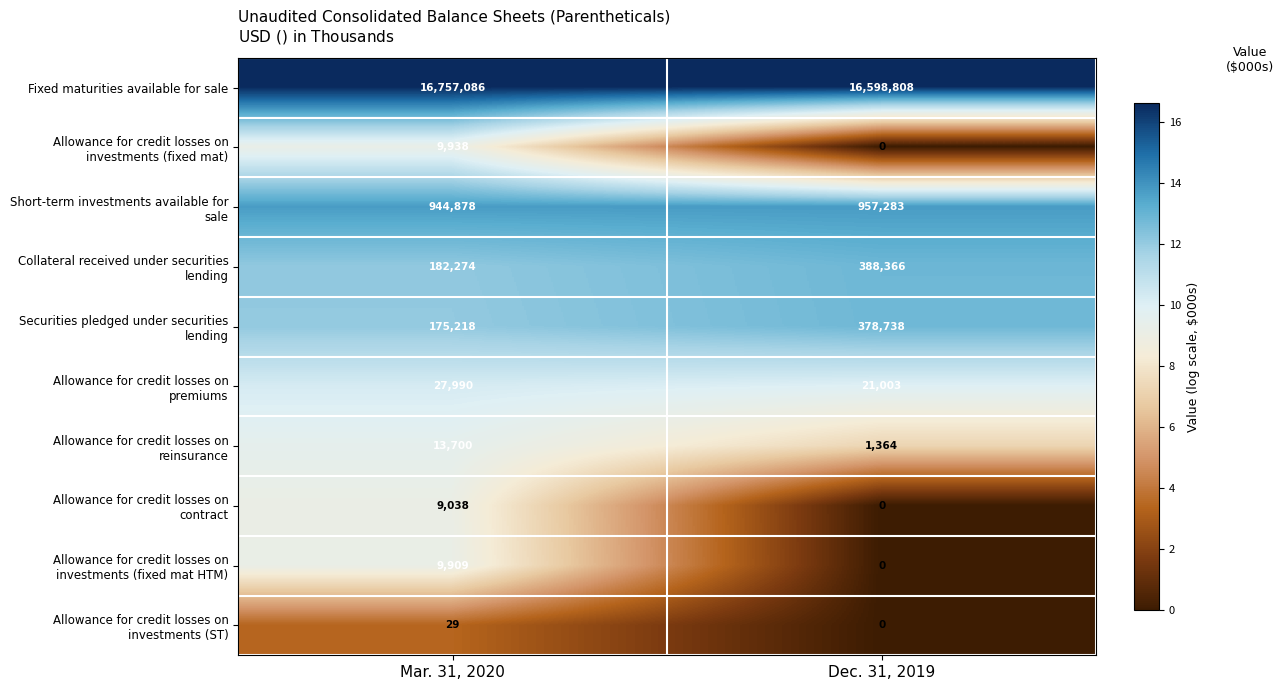

The value of Fixed maturities available for sale at Mar. 31, 2020 is 24295164. True or false?

False